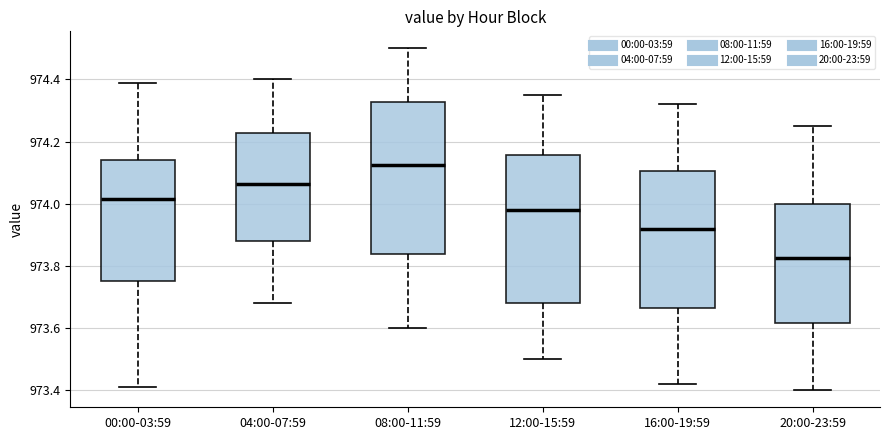

Reading left to right, read every box against the y-axis: the position of its median line, the range the box covers, and the ends of its whiskers. The values are not printed on the chart, so give them approximately, as read against the axis.

00:00-03:59: median 974.02, box 973.76 to 974.14, whiskers 973.42 to 974.40
04:00-07:59: median 974.06, box 973.88 to 974.22, whiskers 973.68 to 974.40
08:00-11:59: median 974.12, box 973.84 to 974.32, whiskers 973.60 to 974.50
12:00-15:59: median 973.98, box 973.68 to 974.16, whiskers 973.50 to 974.36
16:00-19:59: median 973.92, box 973.66 to 974.10, whiskers 973.42 to 974.32
20:00-23:59: median 973.82, box 973.62 to 974.00, whiskers 973.40 to 974.26